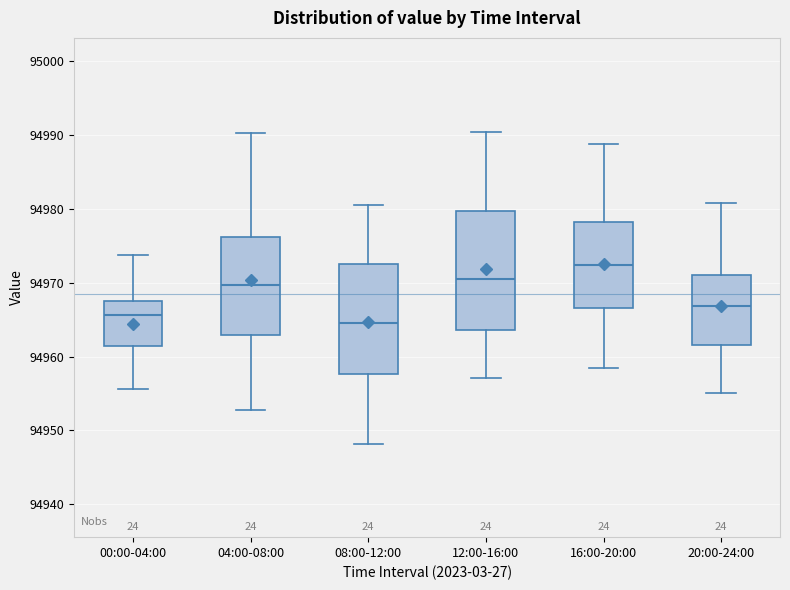

Where is the lower edge of the box for 00:00-04:00 on the y-axis? The values are not printed on the chart, so give them approximately, as read against the axis.

94961